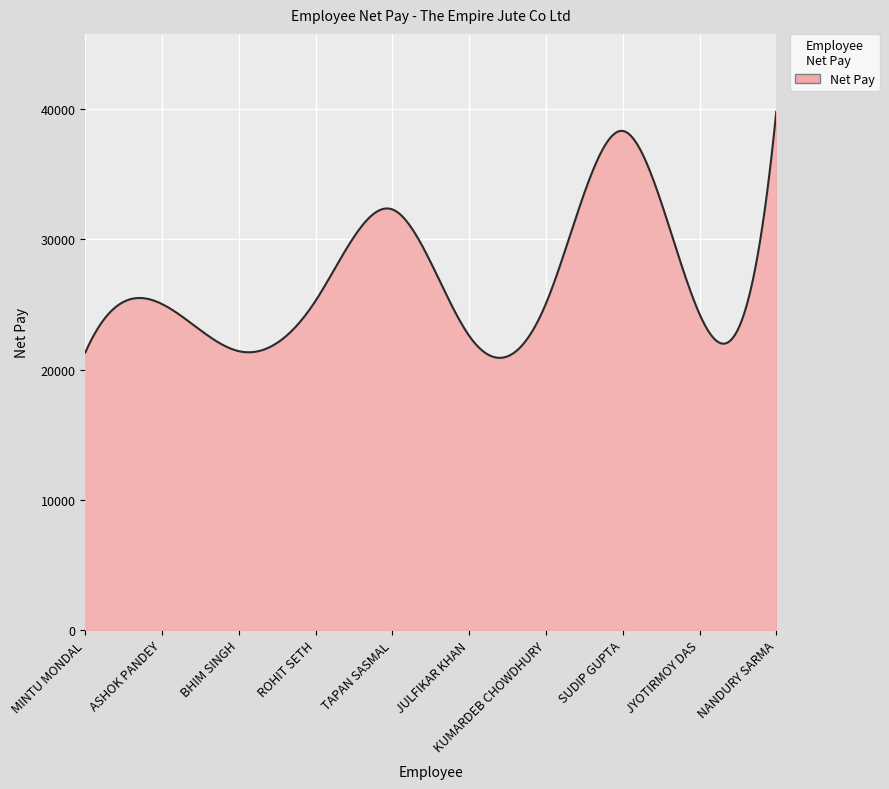

What is the minimum value shown in the chart?

20899.0